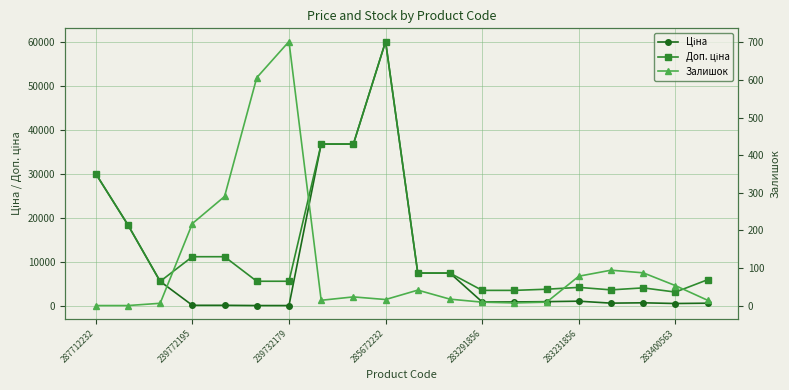

At which category does the chart reach its peak across all series?

285672232